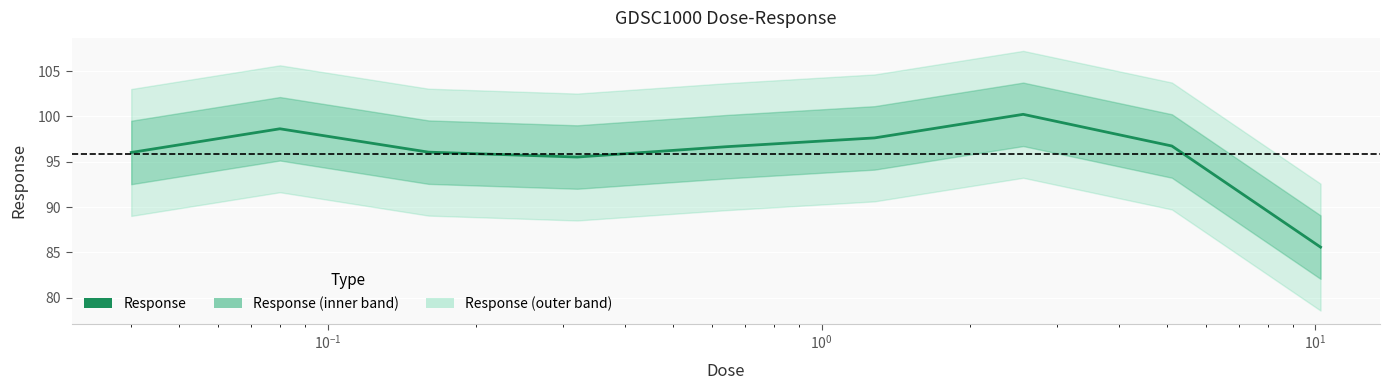

How many lines are shown in the chart?

1